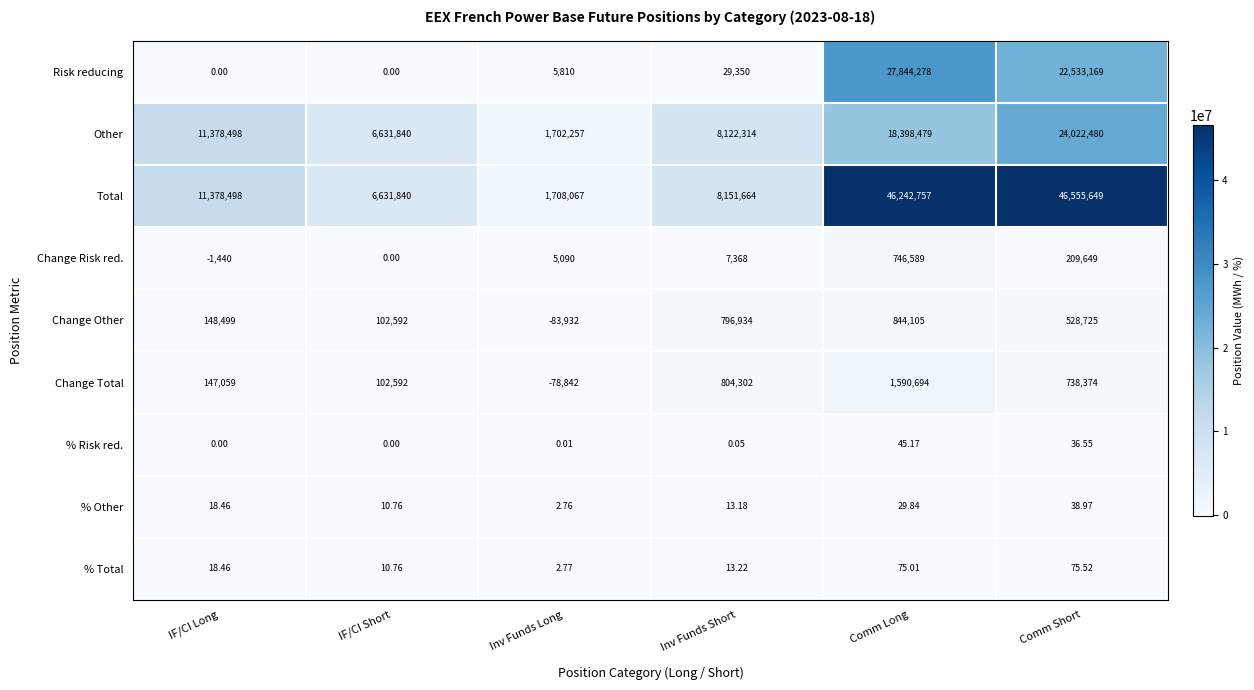

Which category has the lowest value in the % Total series?

Inv Funds Long